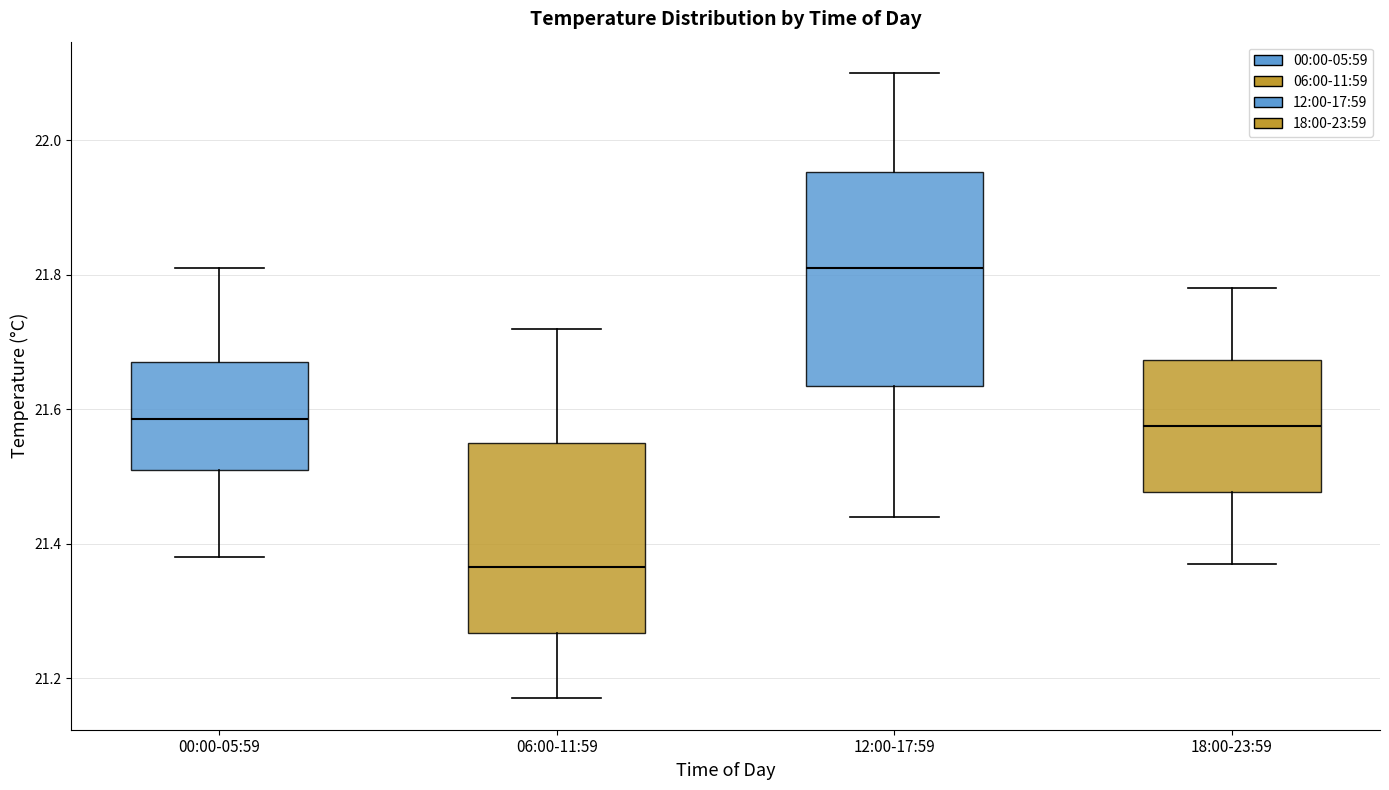

Comparing the boxes themselves (not the whiskers), which one is the tallest?

12:00-17:59